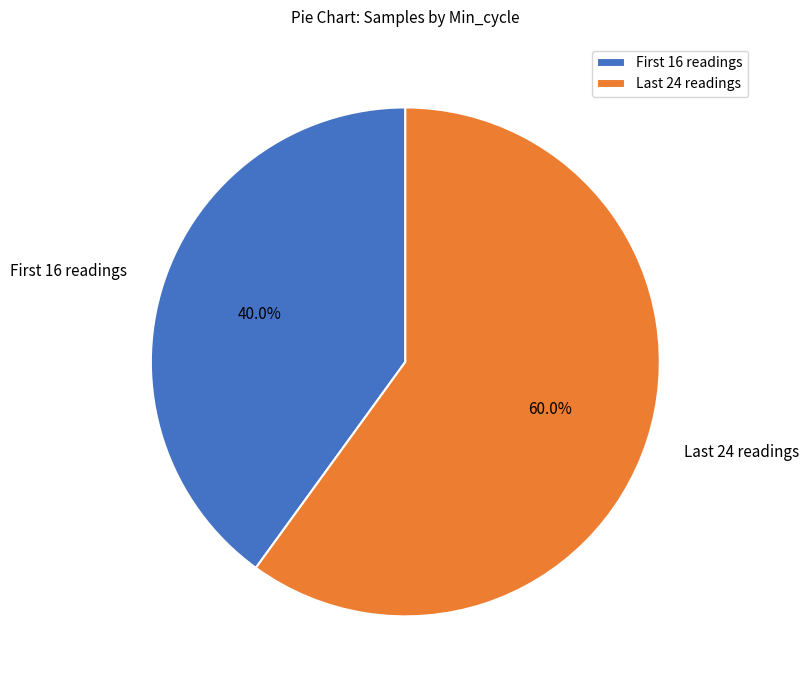

Which slice is the largest?

Last 24 readings